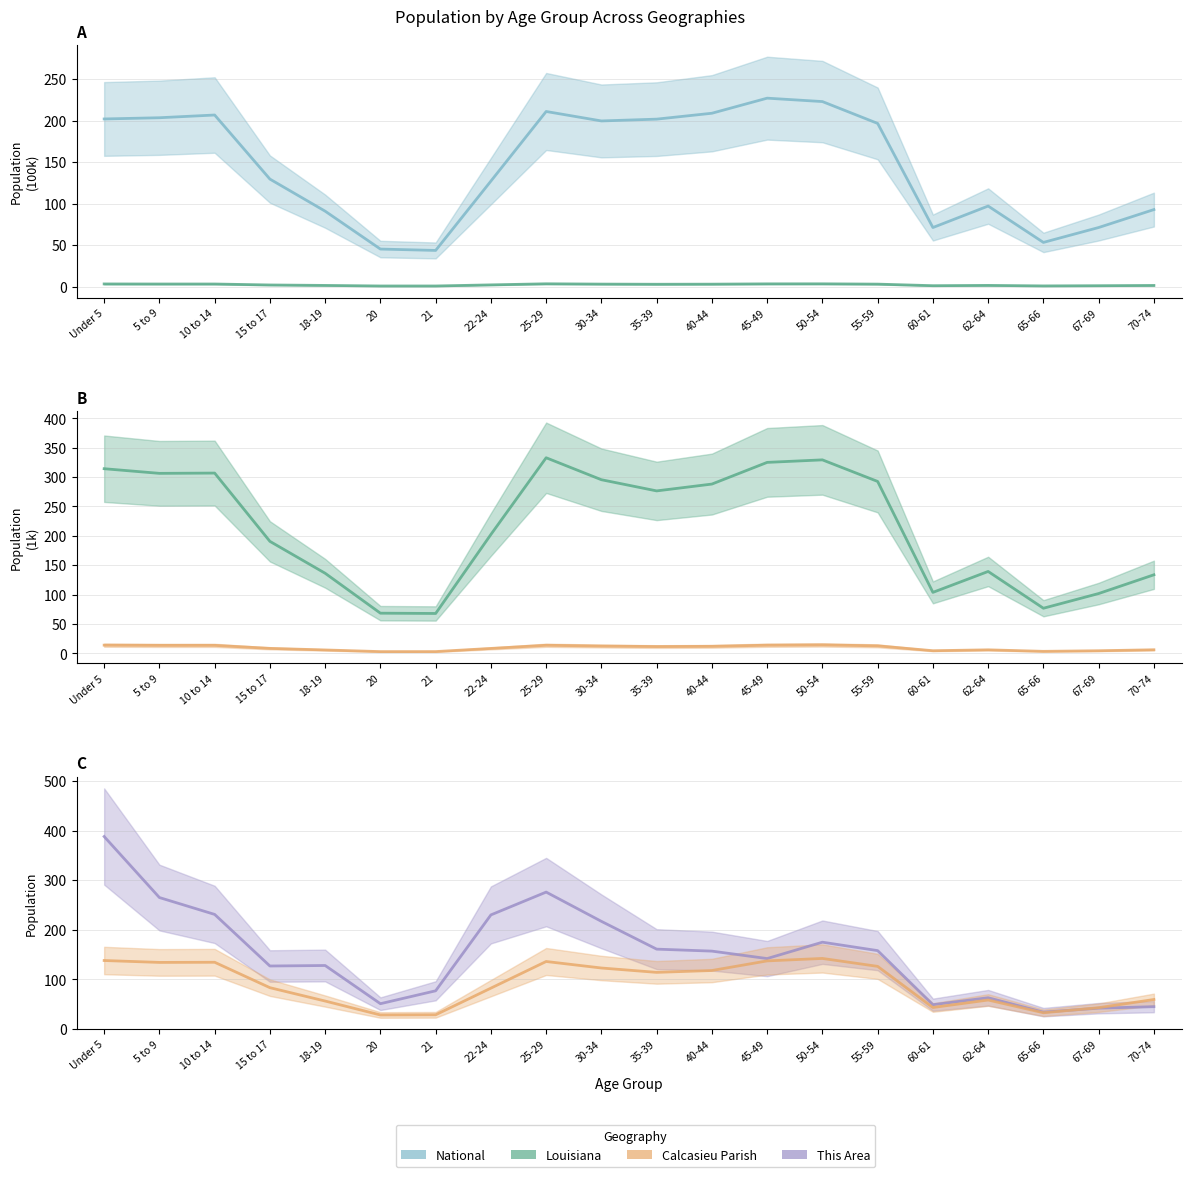

Which has a higher value, 60-61 or 35-39?

35-39